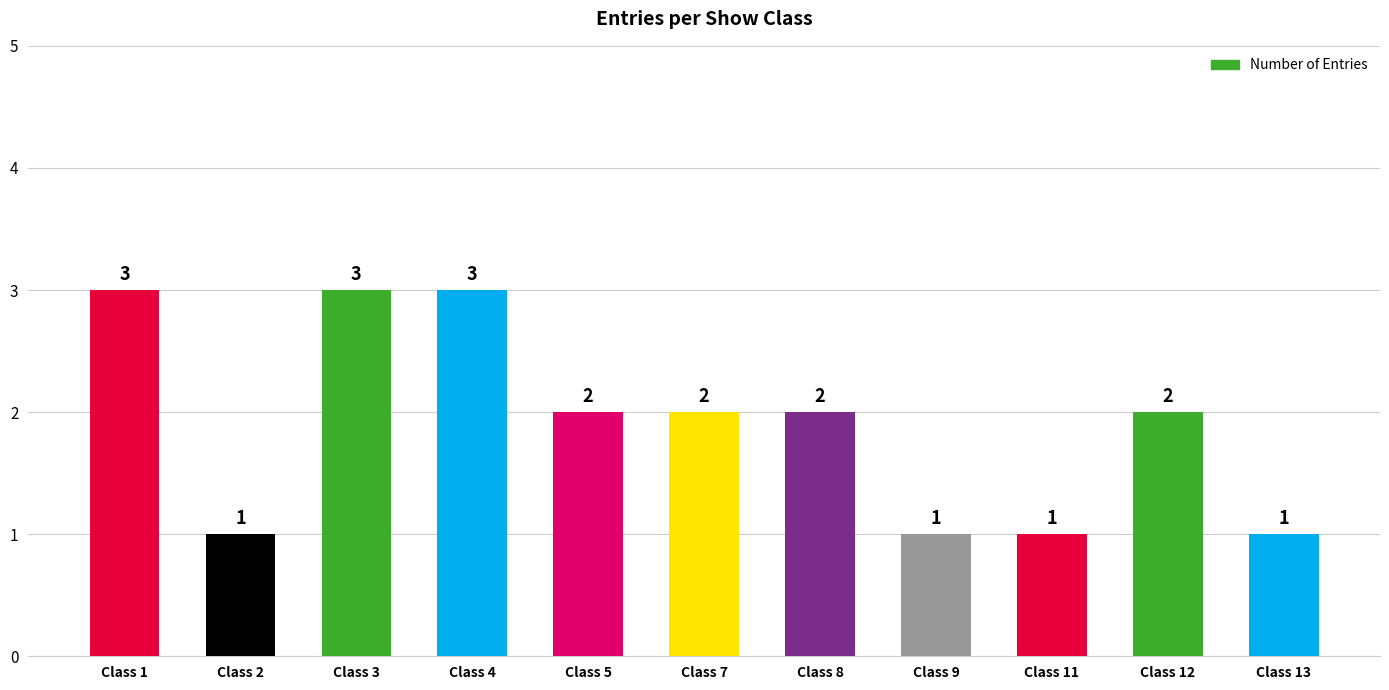

Reading right to left, transcribe all the data shown in this chart.

1	2	1	1	2	2	2	3	3	1	3